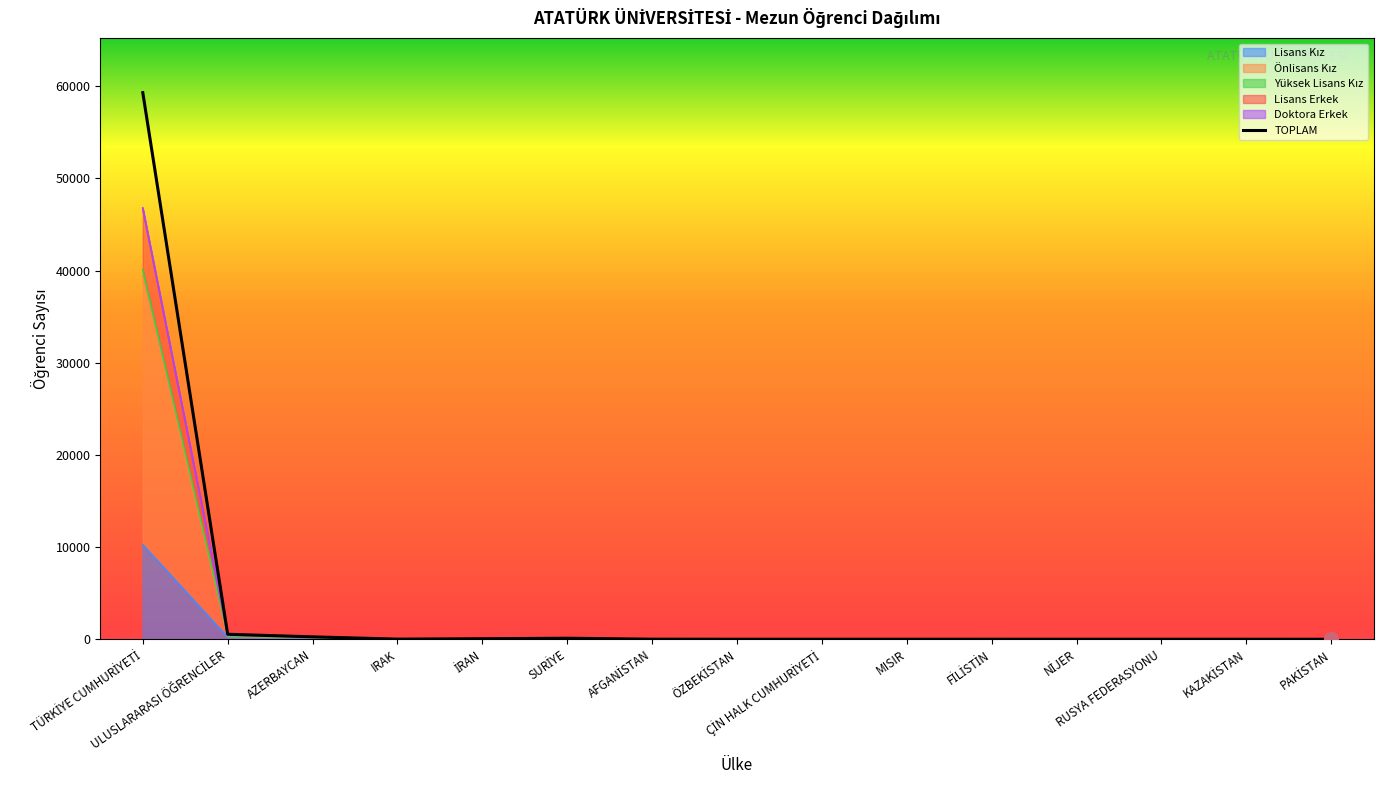

The Lisans Kız series shows 2 at IRAK. True or false?

False